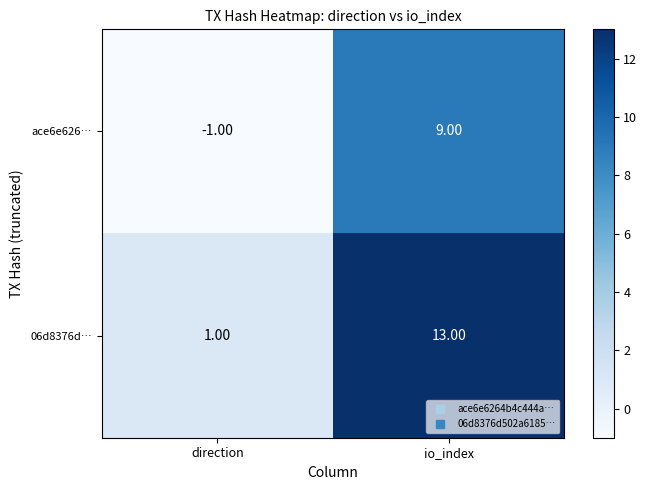

What is the greatest value displayed?

13